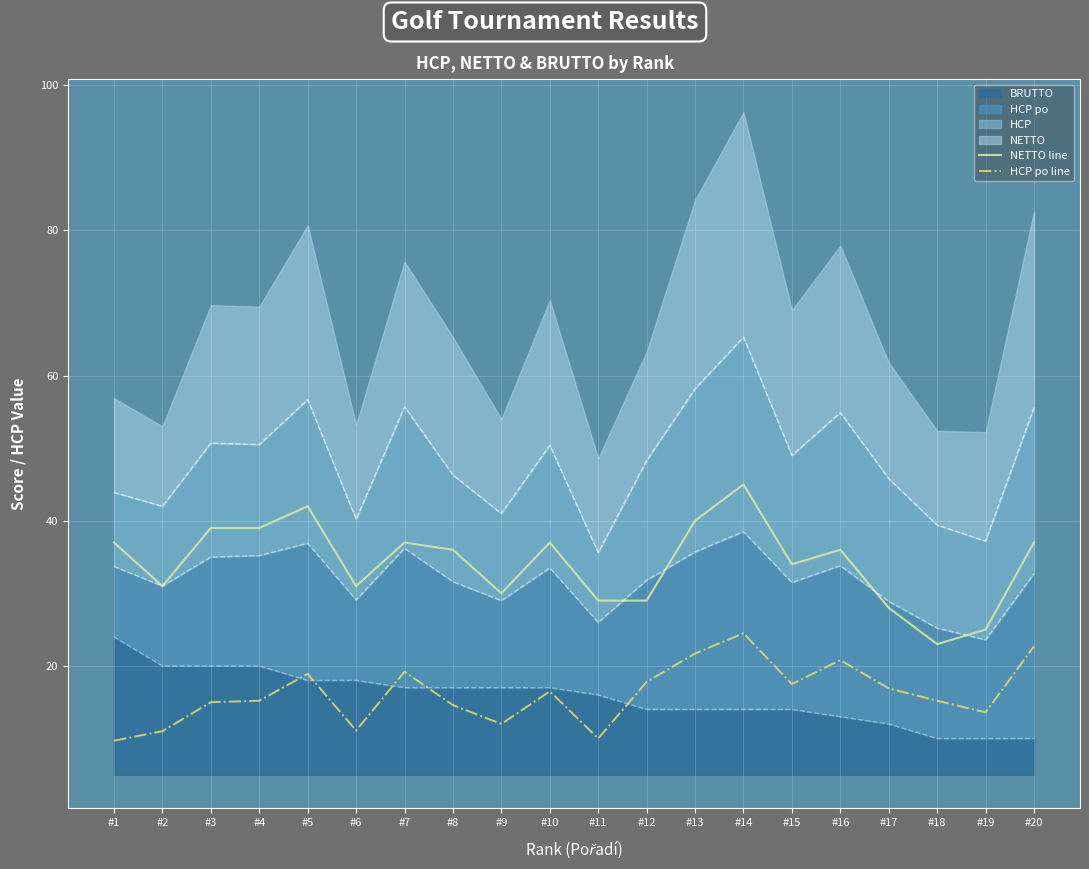

Which category has the lowest value across all series?

#1